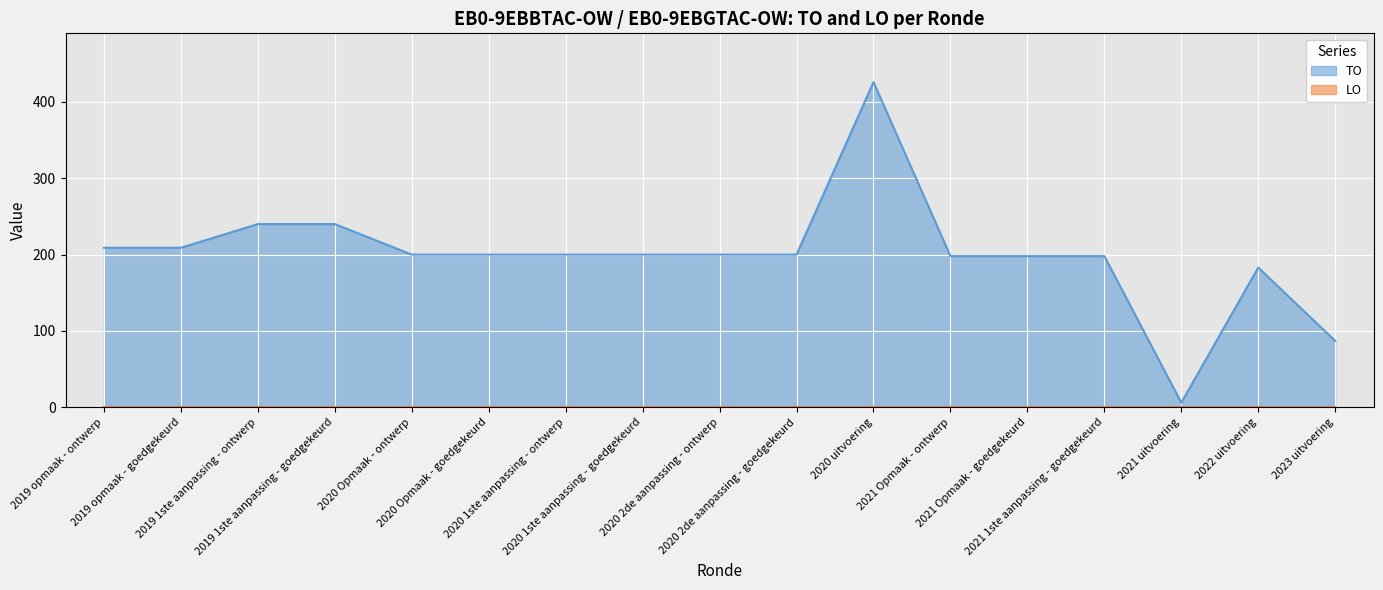

Which category has the highest value across all series?

2020 uitvoering